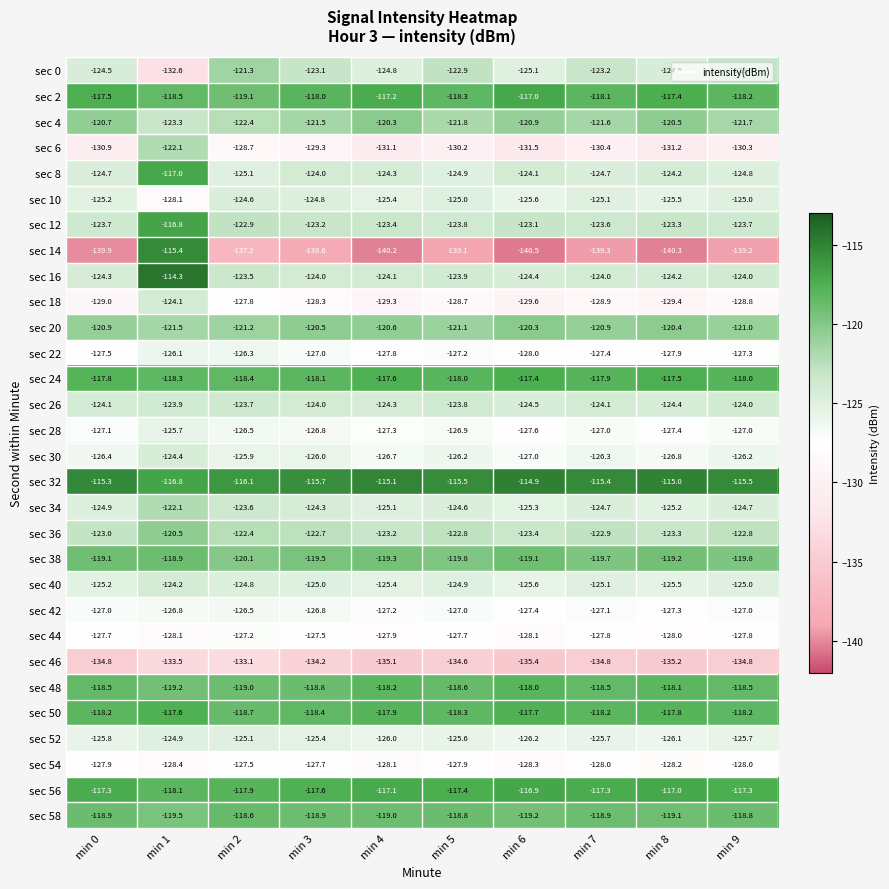

Where does the sec 2 series first go above -118?

min 0